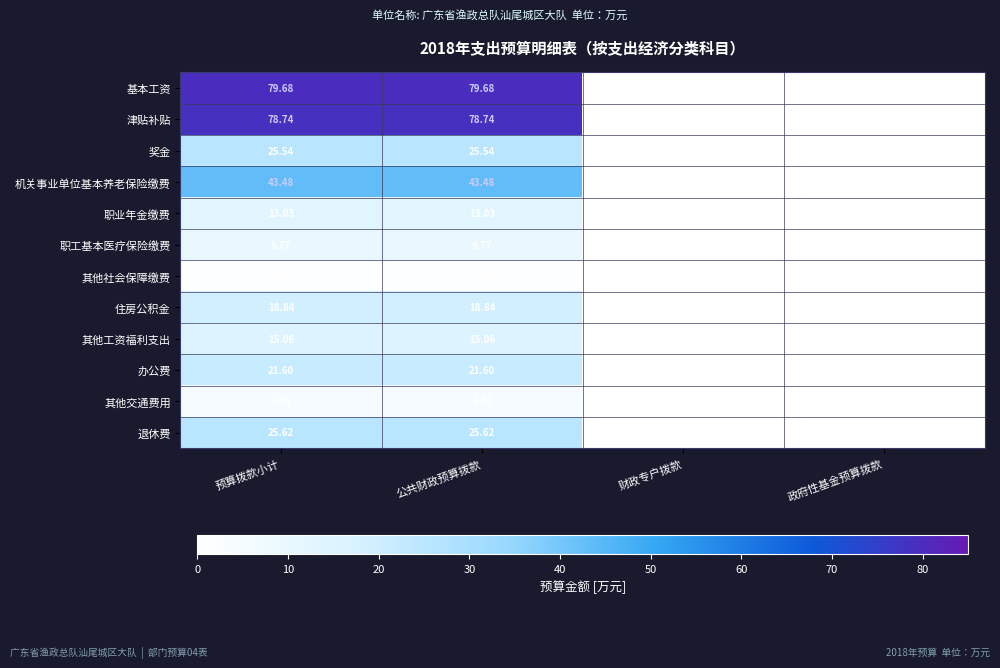

At which label does 津贴补贴 first exceed 78?

预算拨款小计